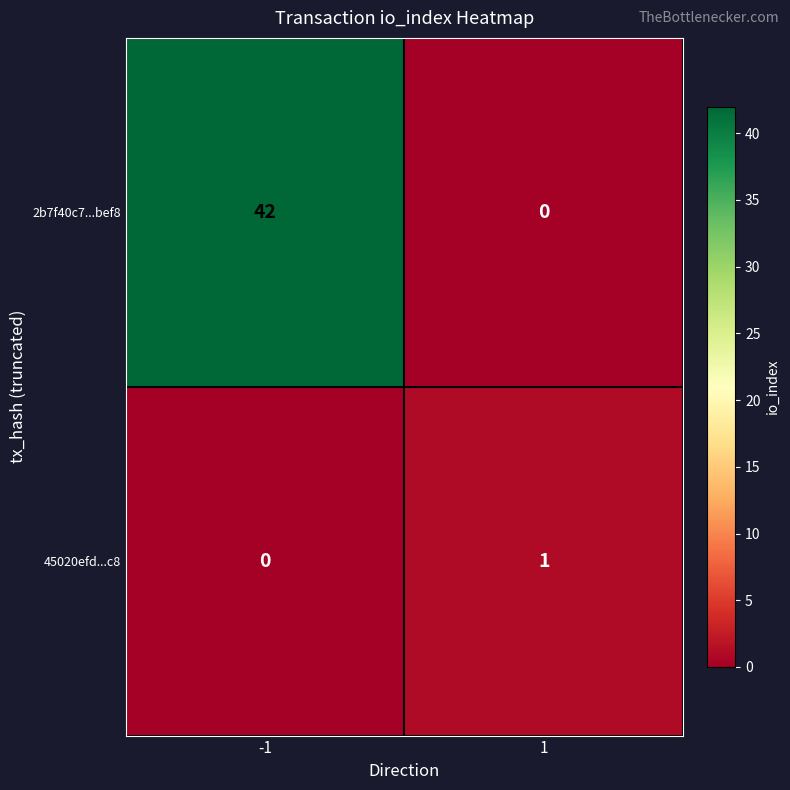

What is the sum of all 2b7f40c7...bef8 values?

42